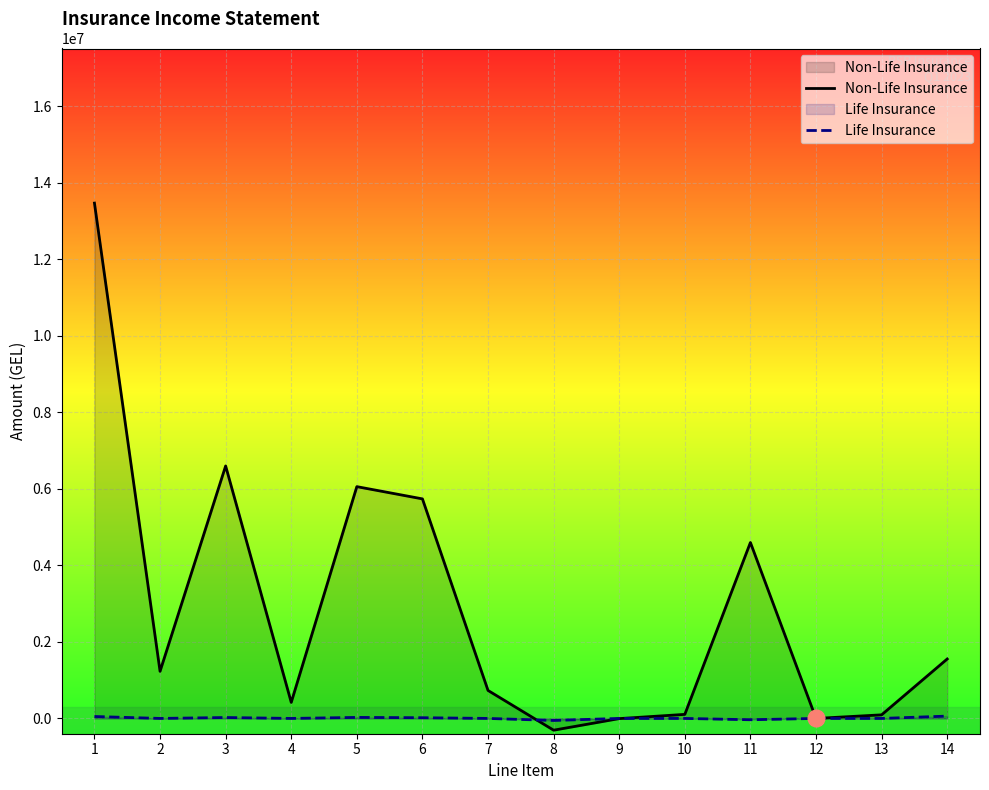

Where is the first local maximum for Non-Life Insurance?

3